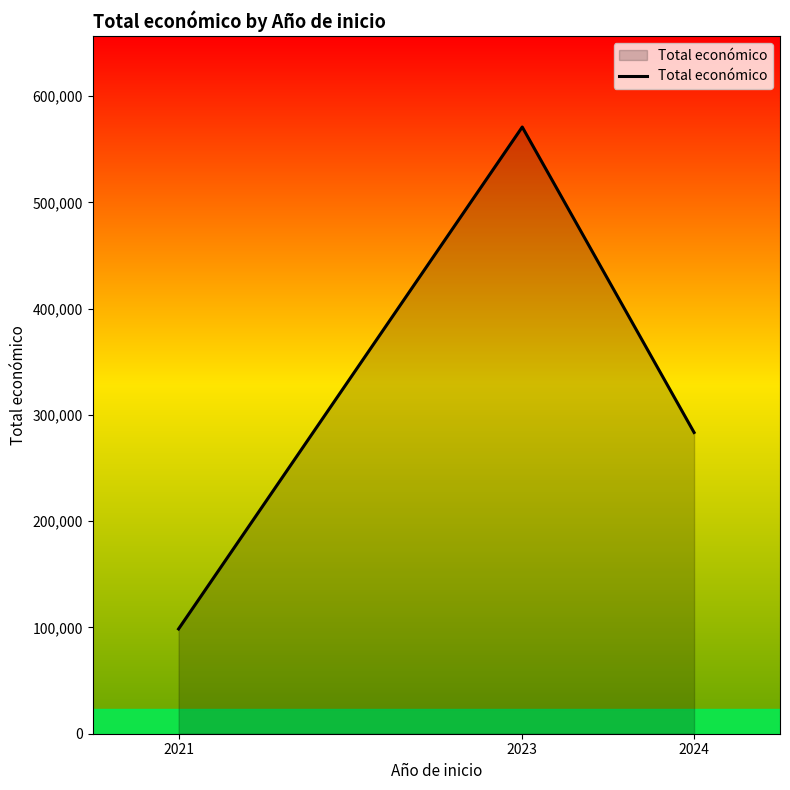

What is the greatest value displayed?

571018